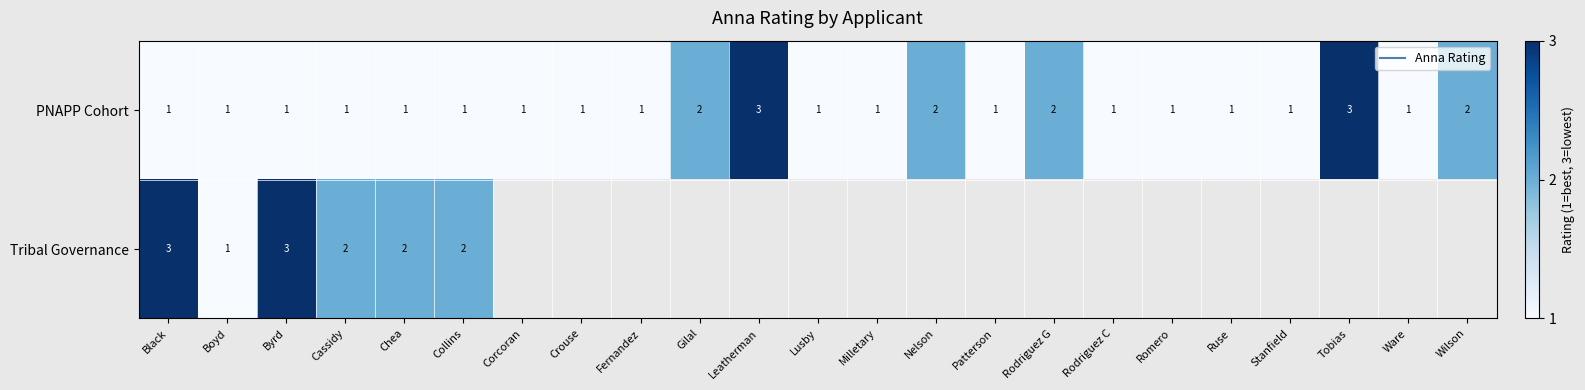

At which label does PNAPP Cohort reach its minimum?

Black